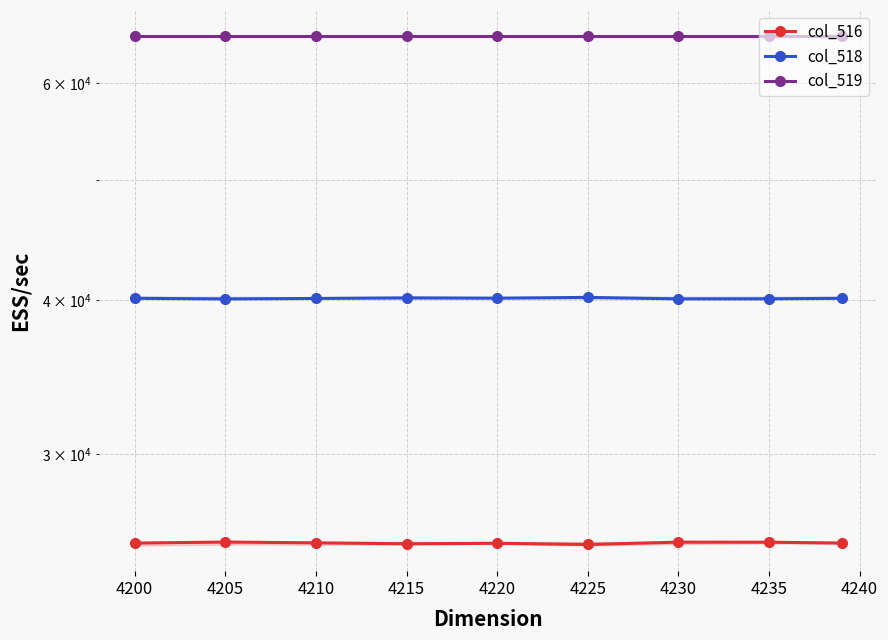

What is the value of the col_516 point at the 7th from the left?

25453